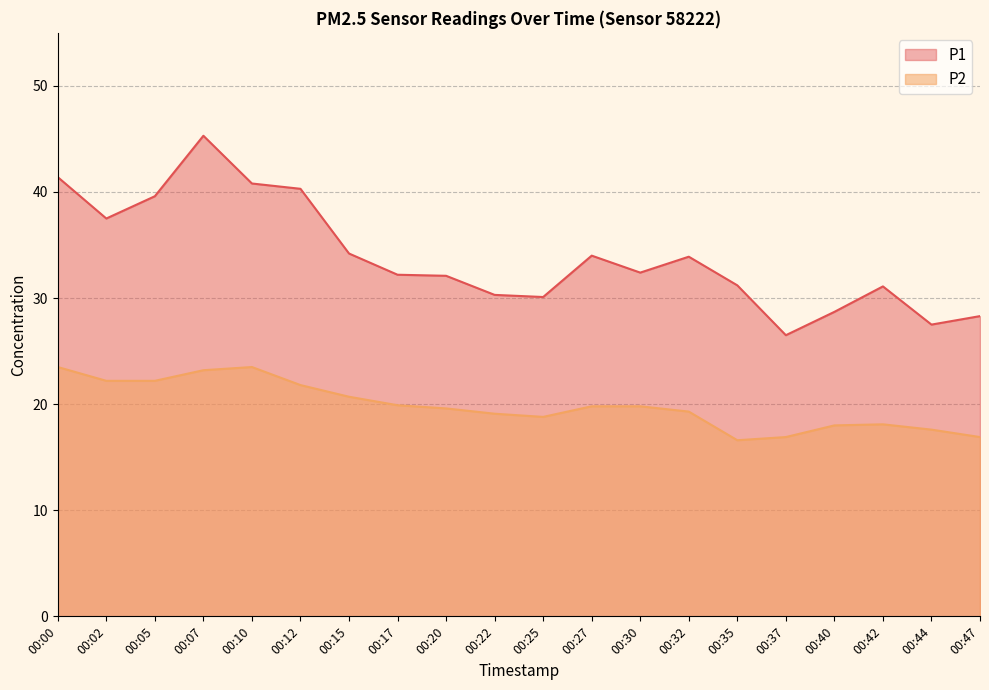

Is the value of P2 at 00:25 greater than the value of P1 at 00:37?

No